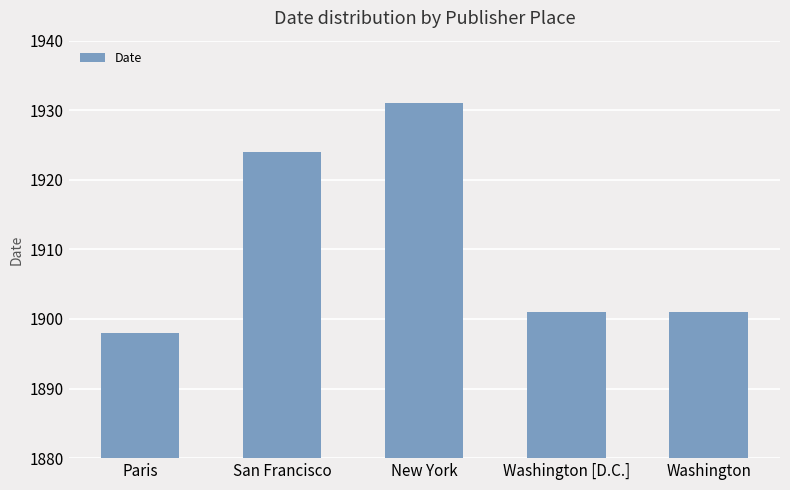

True or false: the data shows 1924 at San Francisco.

True